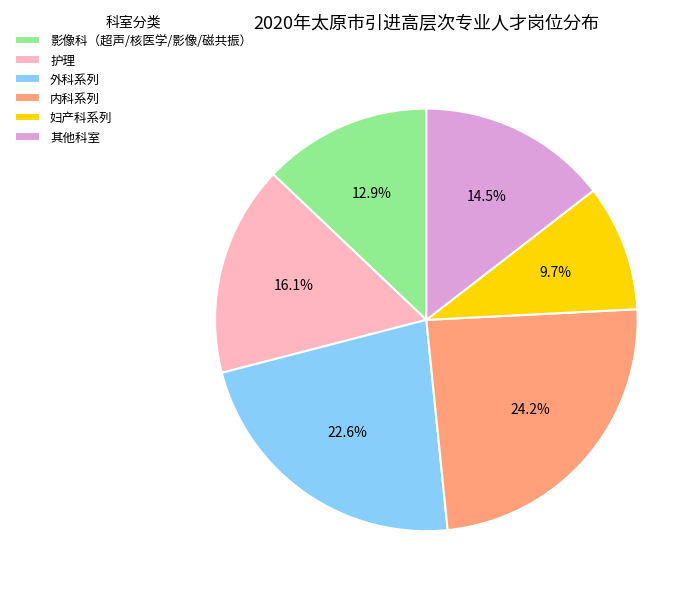

Rank the categories by value from highest to lowest.

内科系列, 外科系列, 护理, 其他科室, 影像科（超声/核医学/影像/磁共振）, 妇产科系列